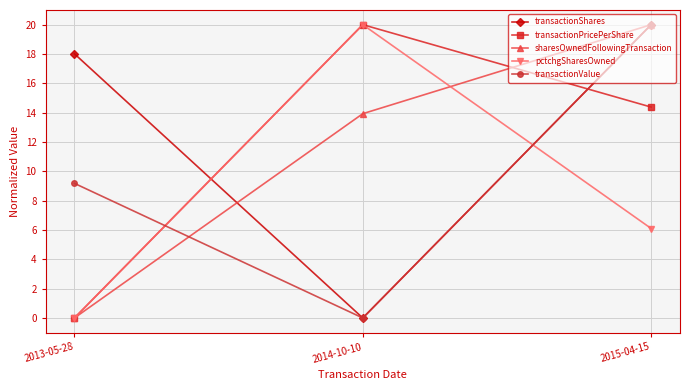

At which category is the sum across all series the highest?

2015-04-15